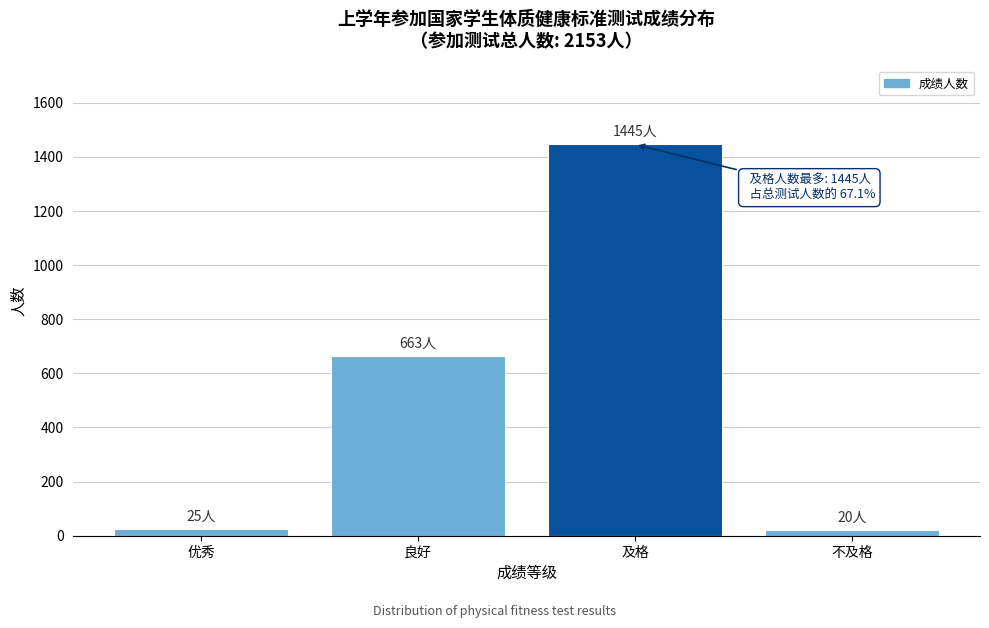

Which has a higher value, 良好 or 不及格?

良好